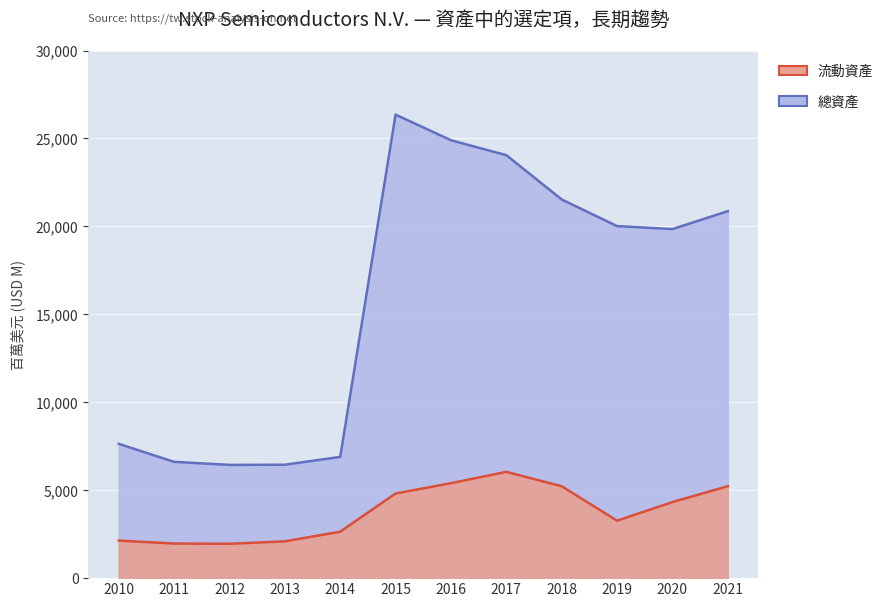

What is the total value across all series at 2010?

9773